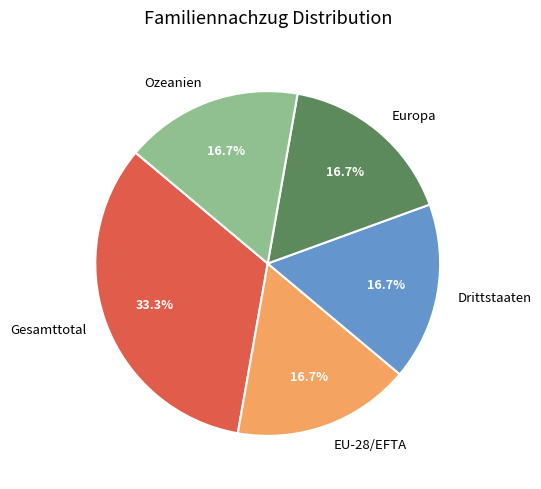

Is there a majority slice in this chart?

No